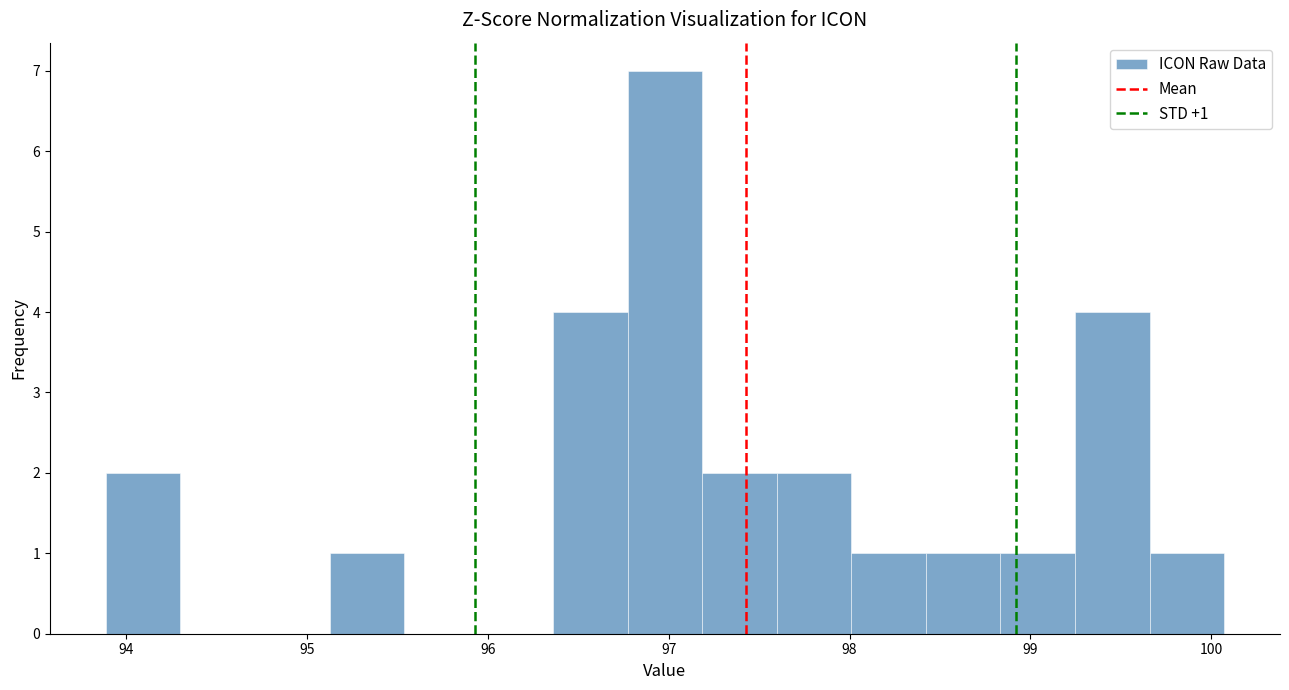

Which range on the x-axis has the tallest bar?

96.8 to 97.2